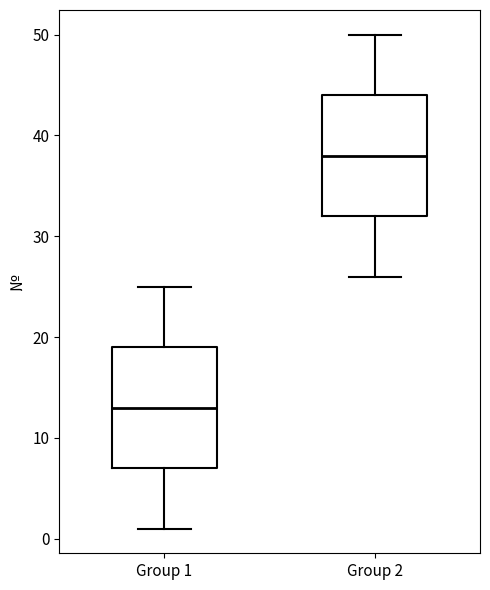

Reading left to right, read every box against the y-axis: the position of its median line, the range the box covers, and the ends of its whiskers. The values are not printed on the chart, so give them approximately, as read against the axis.

Group 1: median 13, box 7 to 19, whiskers 1 to 25
Group 2: median 38, box 32 to 44, whiskers 26 to 50